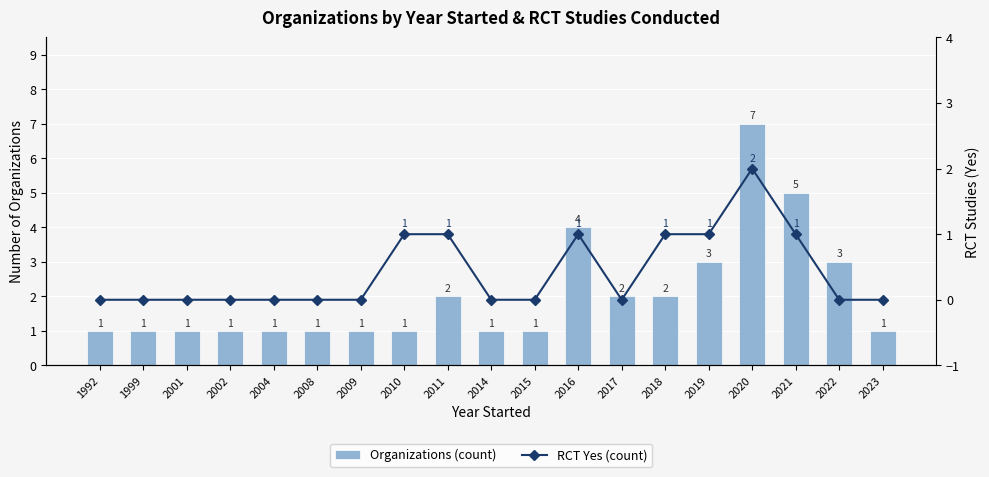

Which series has the largest total across all categories?

Organizations (count)